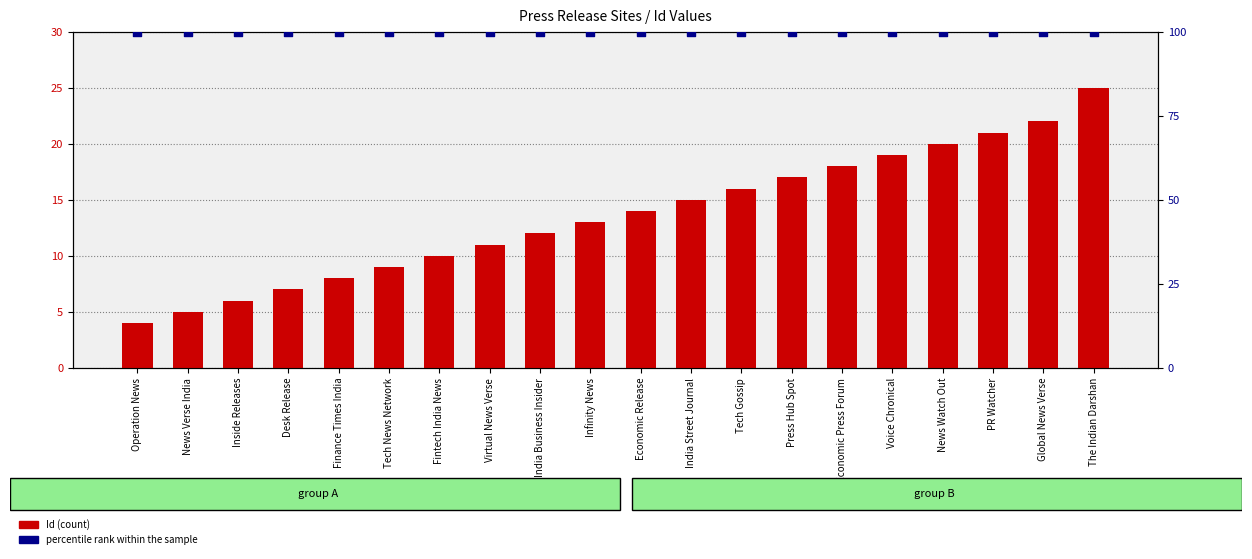

At how many categories does at least one series exceed 25?

20